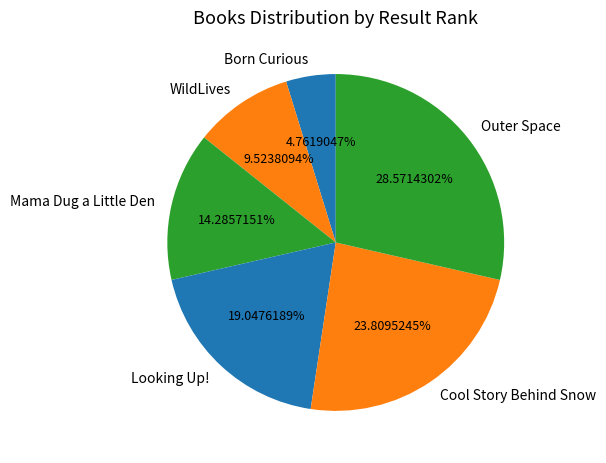

What is the largest slice in the pie chart?

Outer Space